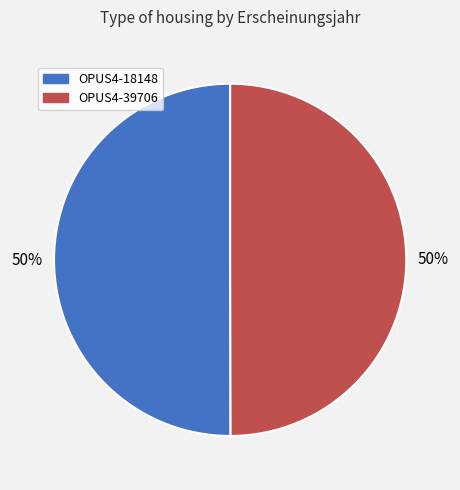

Approximately how many times larger is the value at OPUS4-39706 compared to OPUS4-18148?

1.0